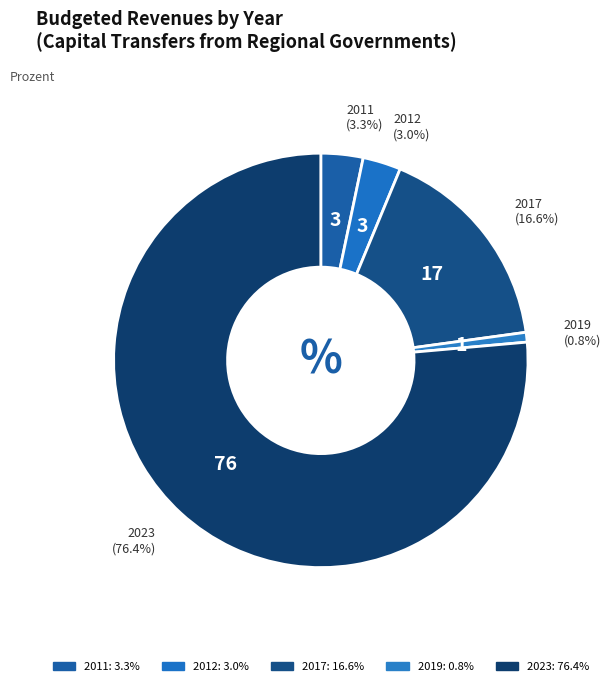

Is there a majority slice in this chart?

Yes